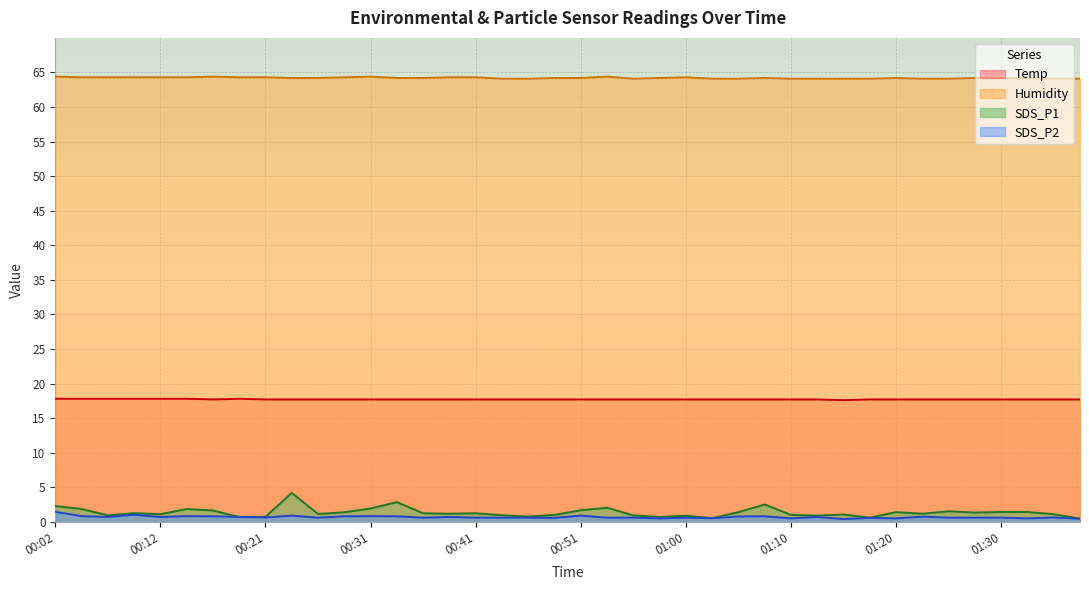

Rank the series by their maximum value, from highest to lowest.

Humidity, Temp, SDS_P1, SDS_P2